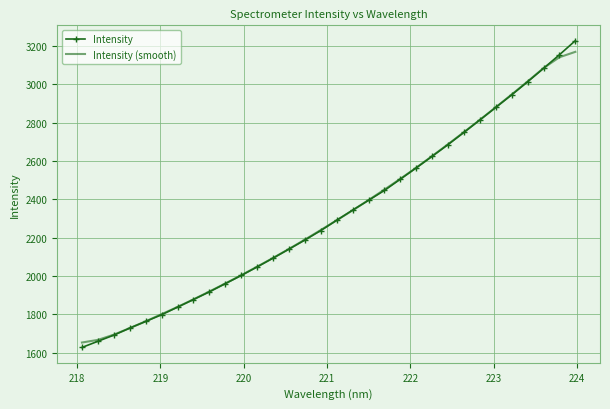

Which series has the widest spread of values?

Intensity